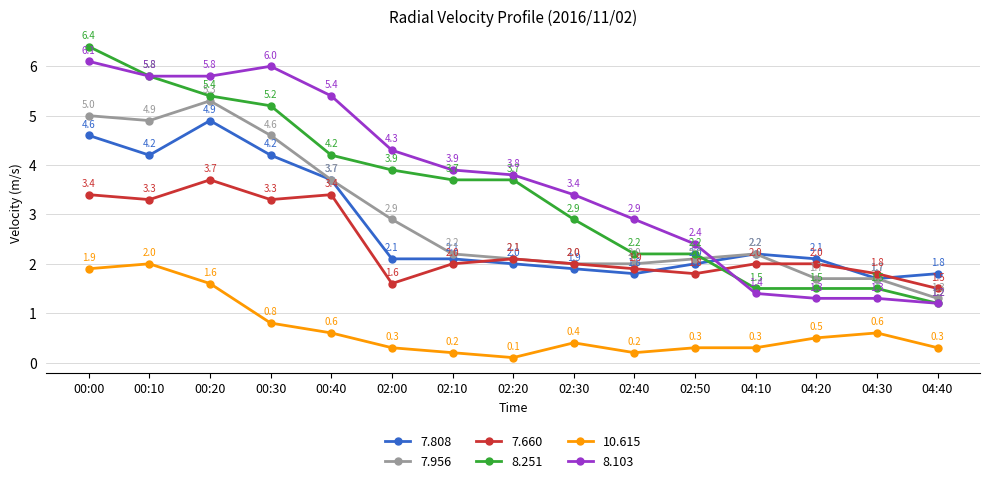

True or false: 8.251 and 7.956 intersect in this chart.

True